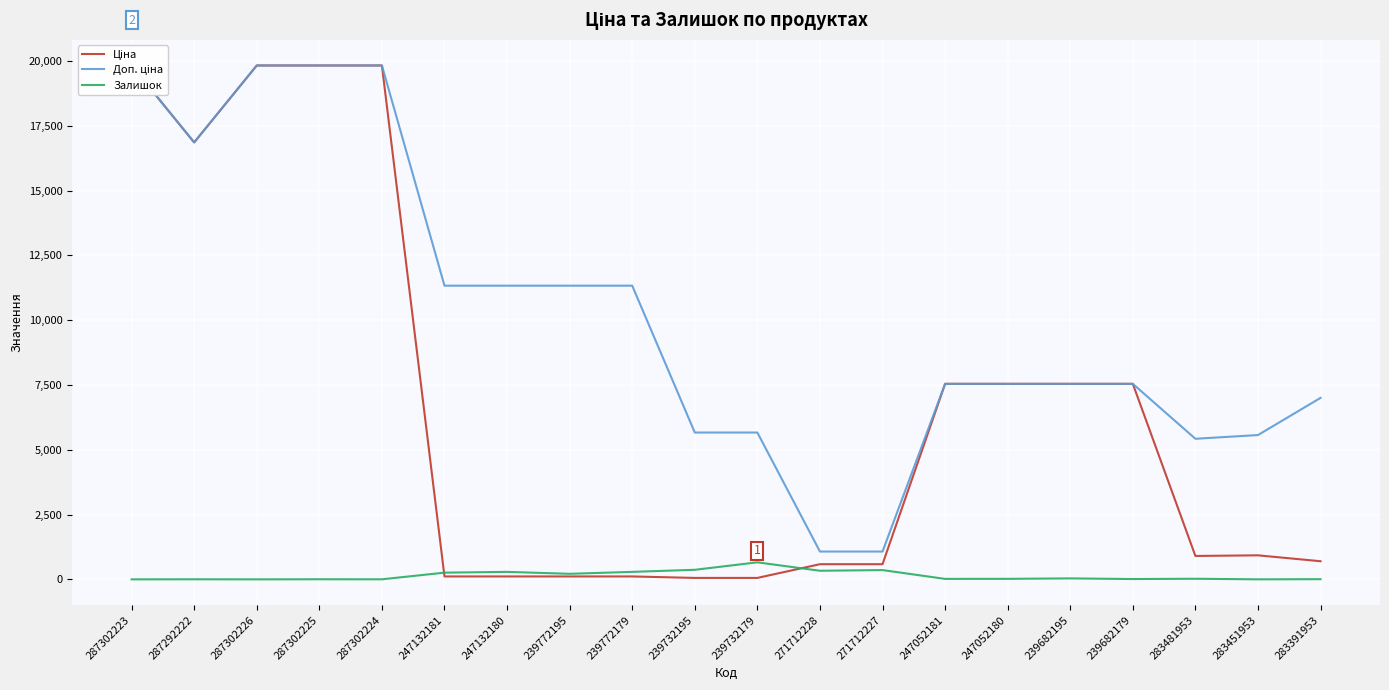

Which series changed the most between 287302223 and 247132180?

Ціна